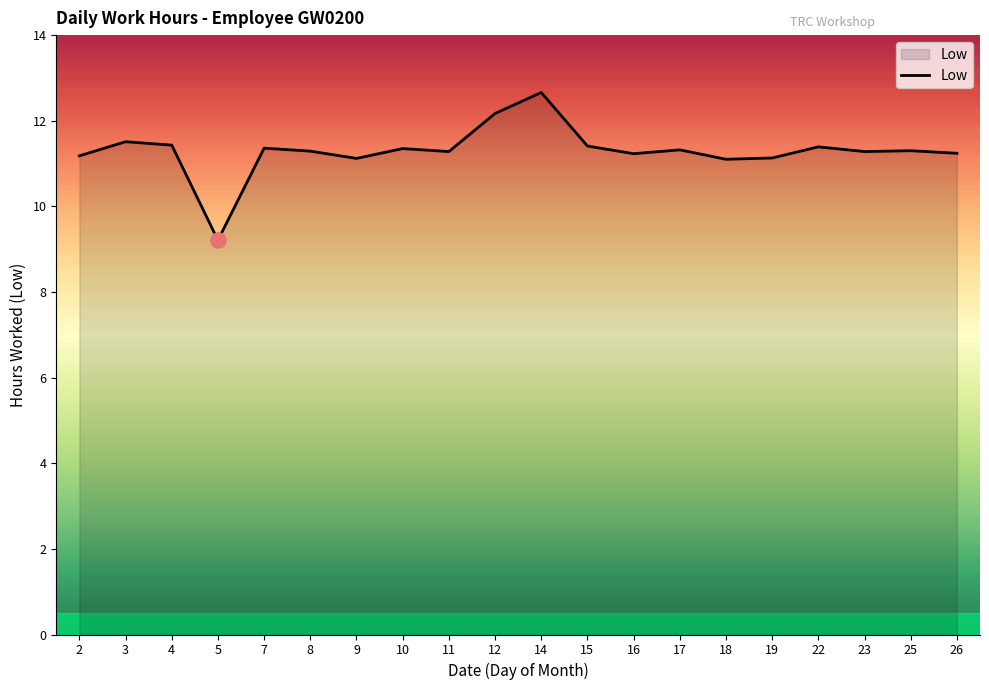

What is the ratio of the value at 8 to the value at 26?

1.0